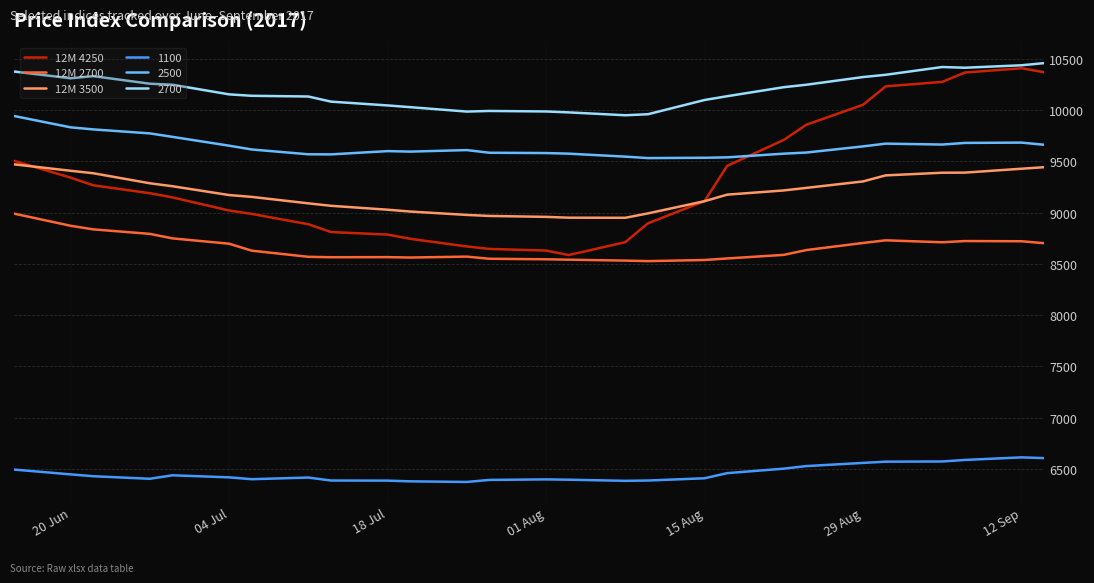

True or false: 12M 3500 and 12M 4250 cross at least once.

True